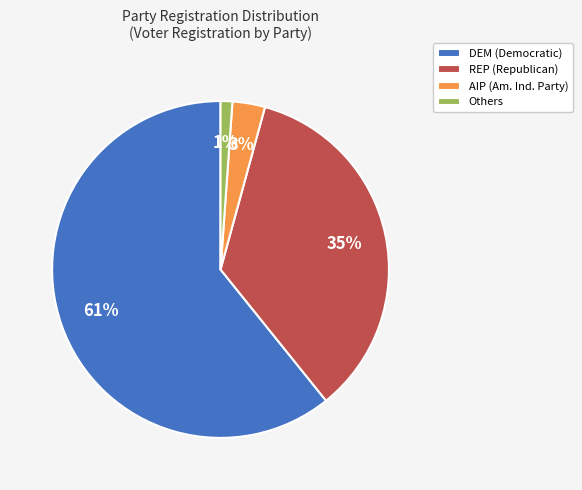

Count the number of slices in the pie.

4